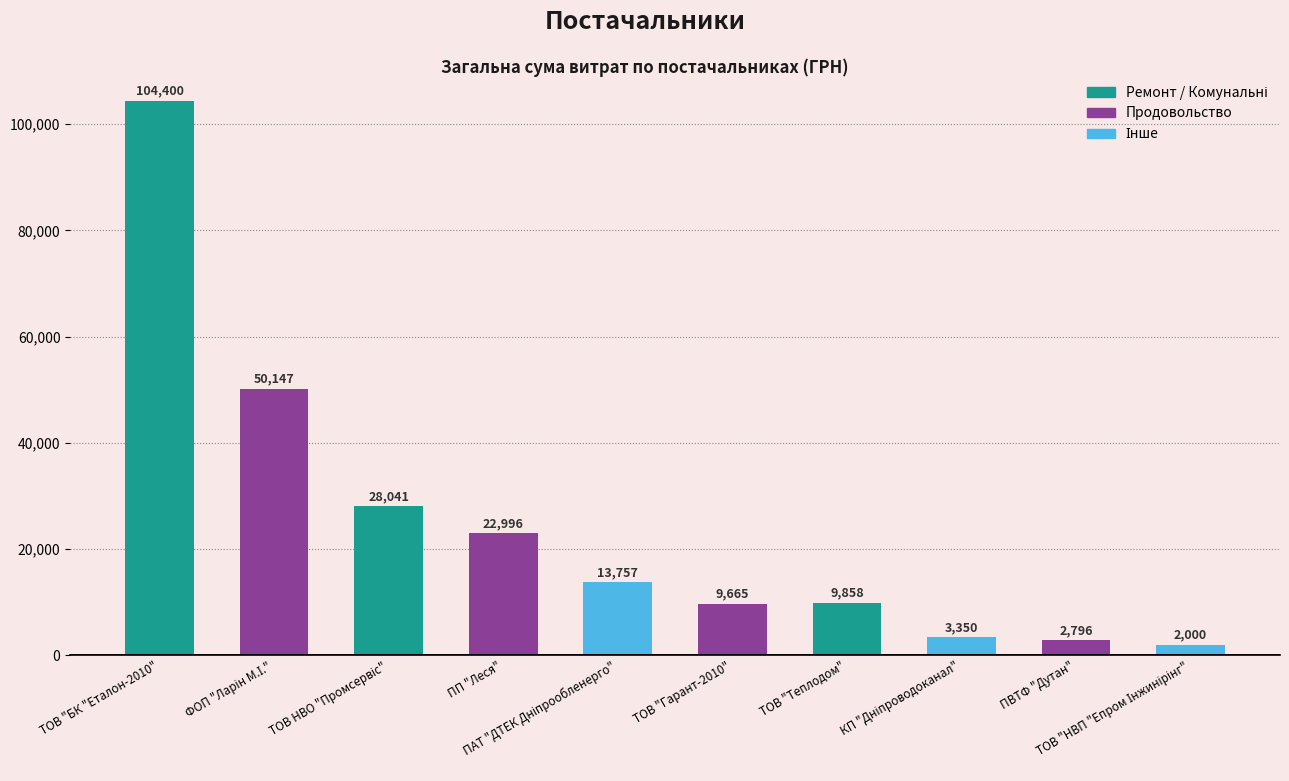

What is the value of the 10th bar from the left?

2000.0